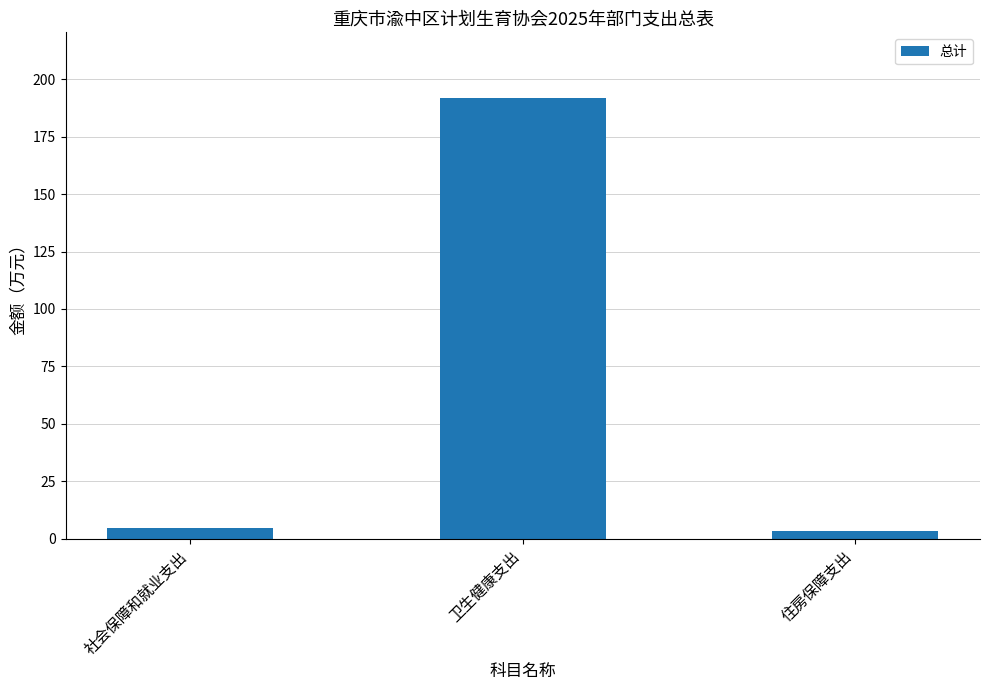

Count the number of categories in the chart.

3